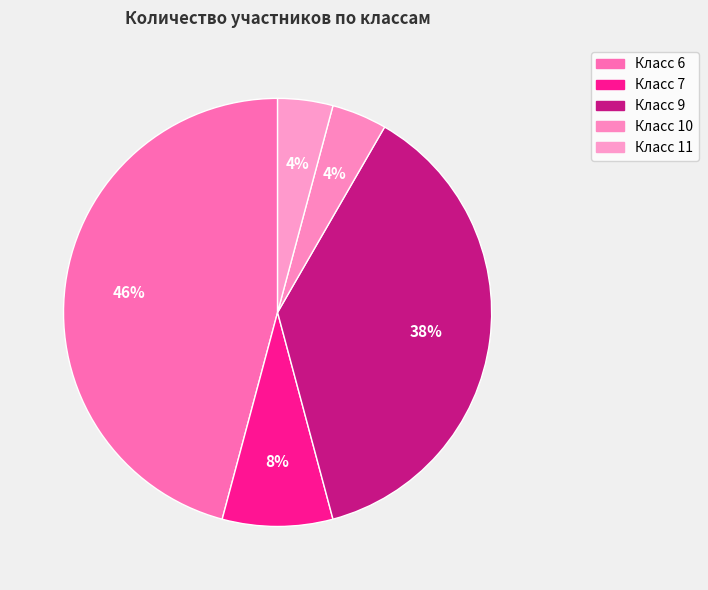

Count the number of slices in the pie.

5